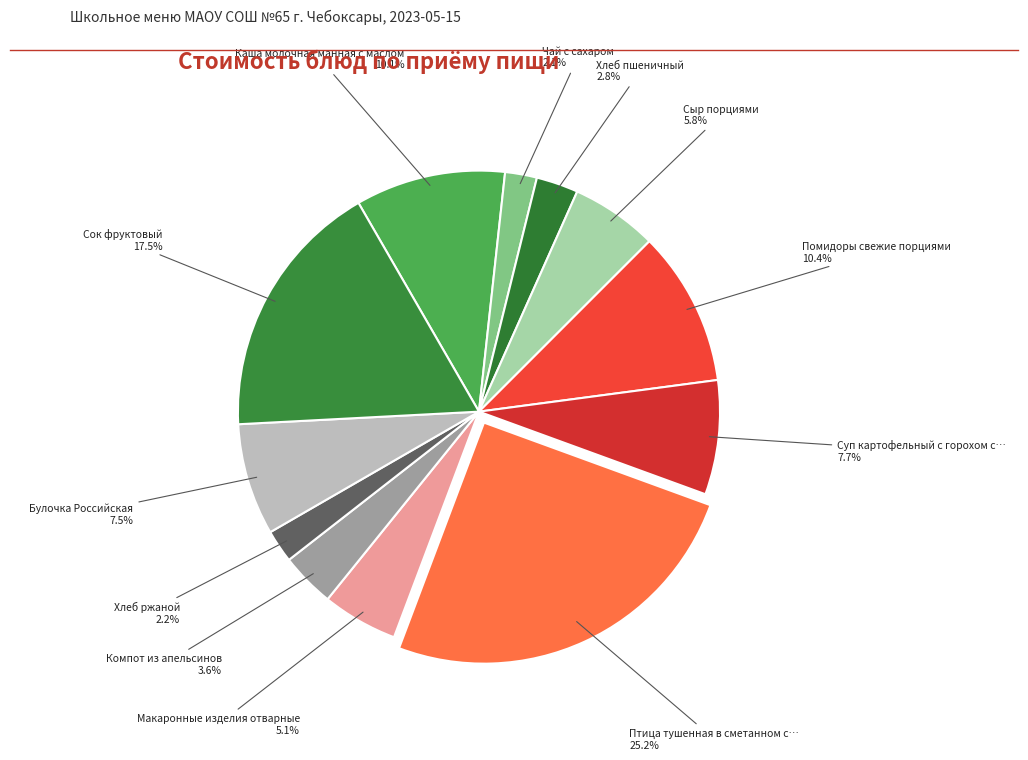

How many slices are in this pie chart?

12